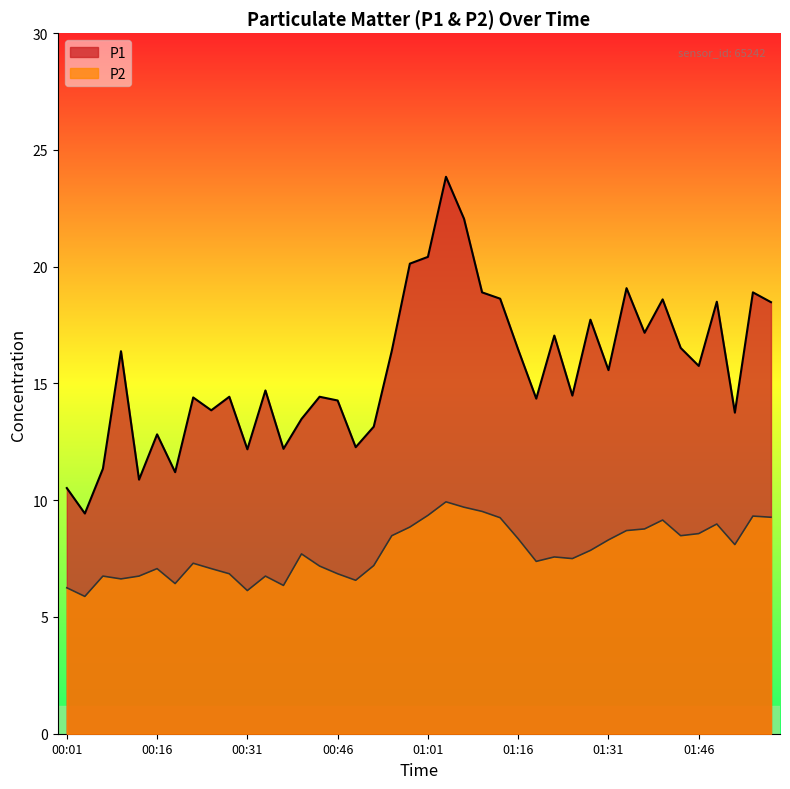

The P1 series shows 5.0 at 00:52. True or false?

False